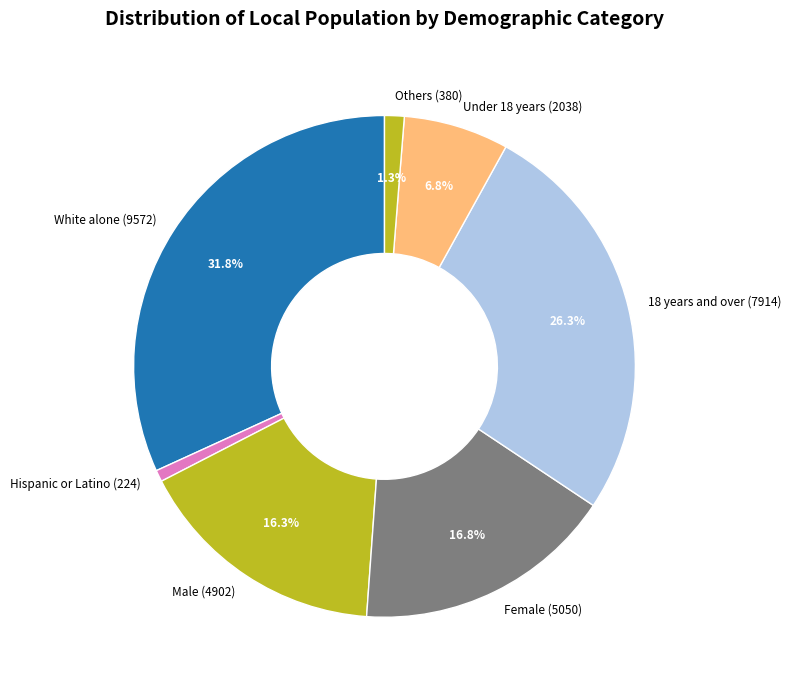

What is the largest slice in the pie chart?

White alone (9572)